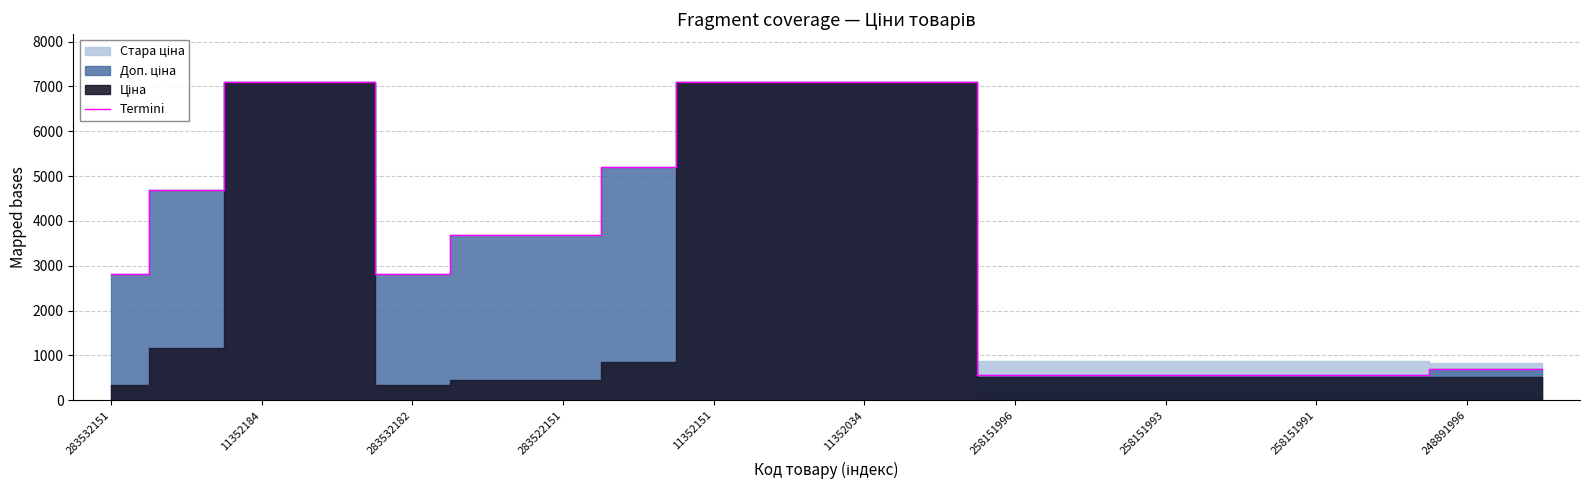

What is the highest value of the Termini series?

7098.8